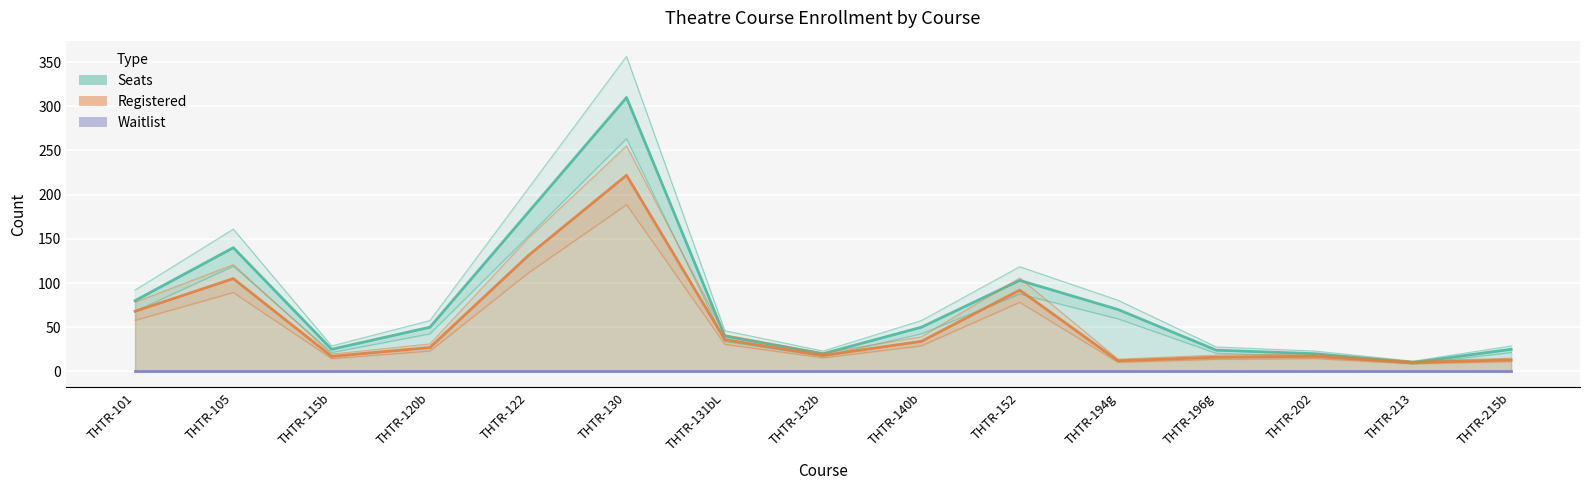

At how many categories does at least one series exceed 160?

3